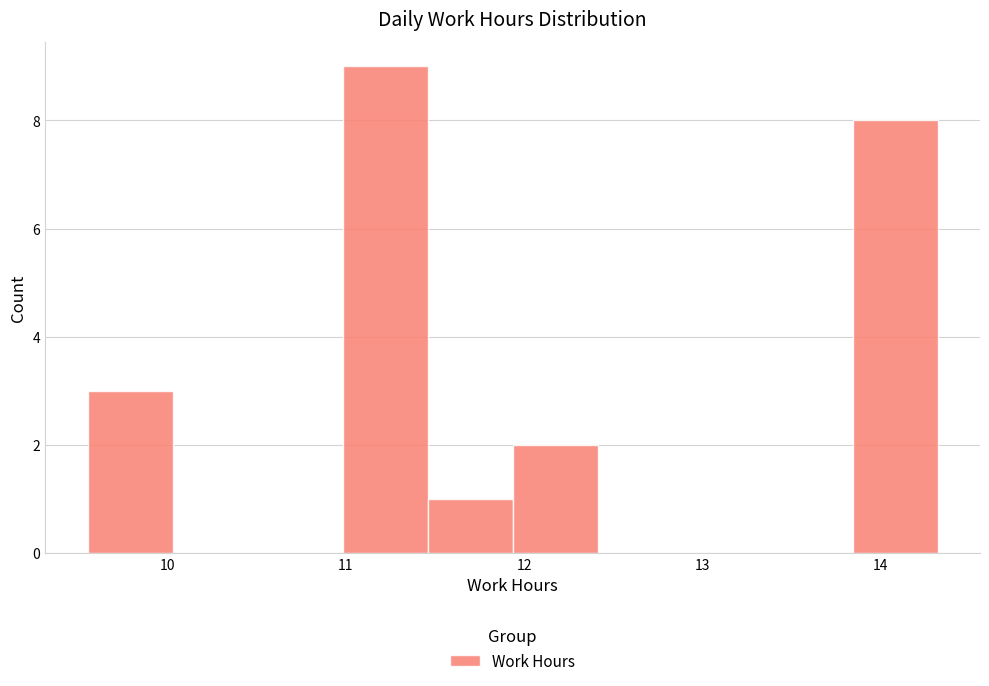

How tall is the bar that spans 13.8 to 14.3 on the x-axis? Neither the bar edges nor the heights are printed on the chart, so give them approximately, as read against the axes.

8